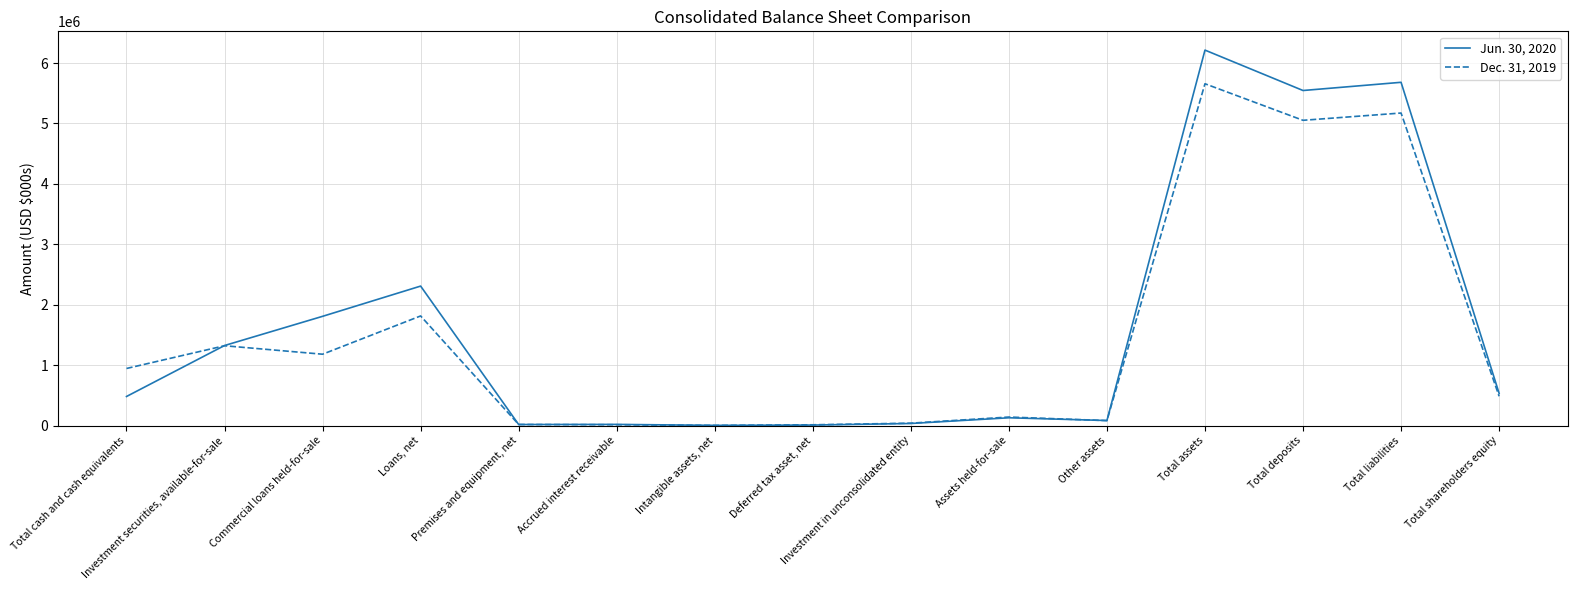

How many values in the Dec. 31, 2019 series are below 484497?

7